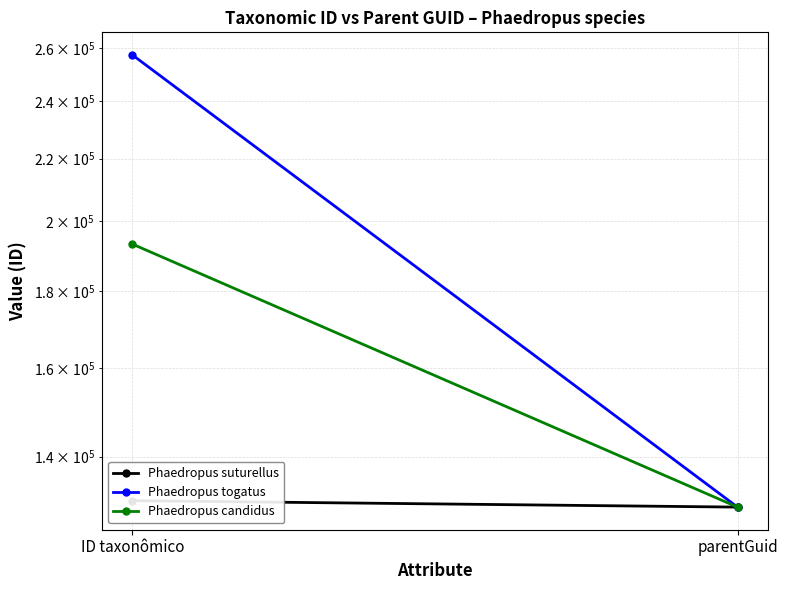

What is the label of the 2nd point from the left?

parentGuid